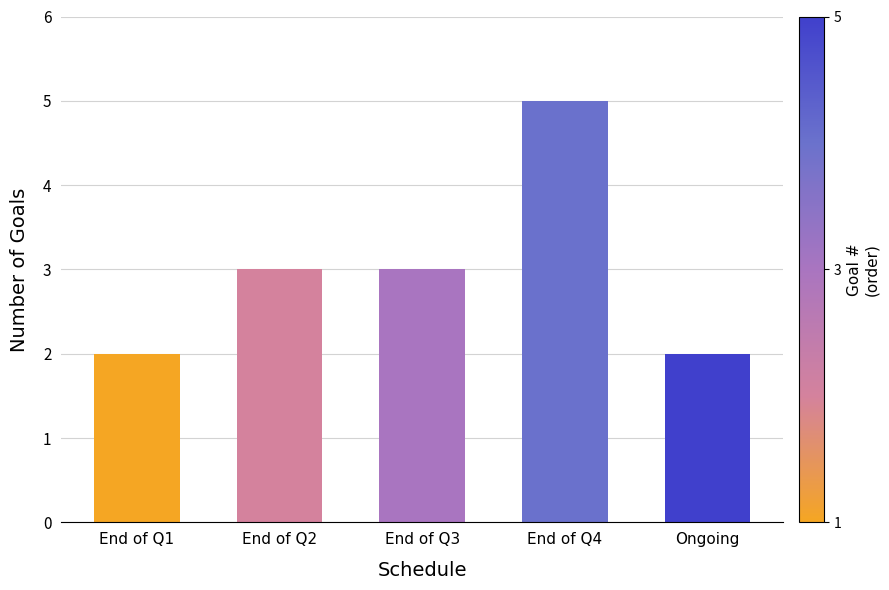

What is the maximum value shown in the chart?

5